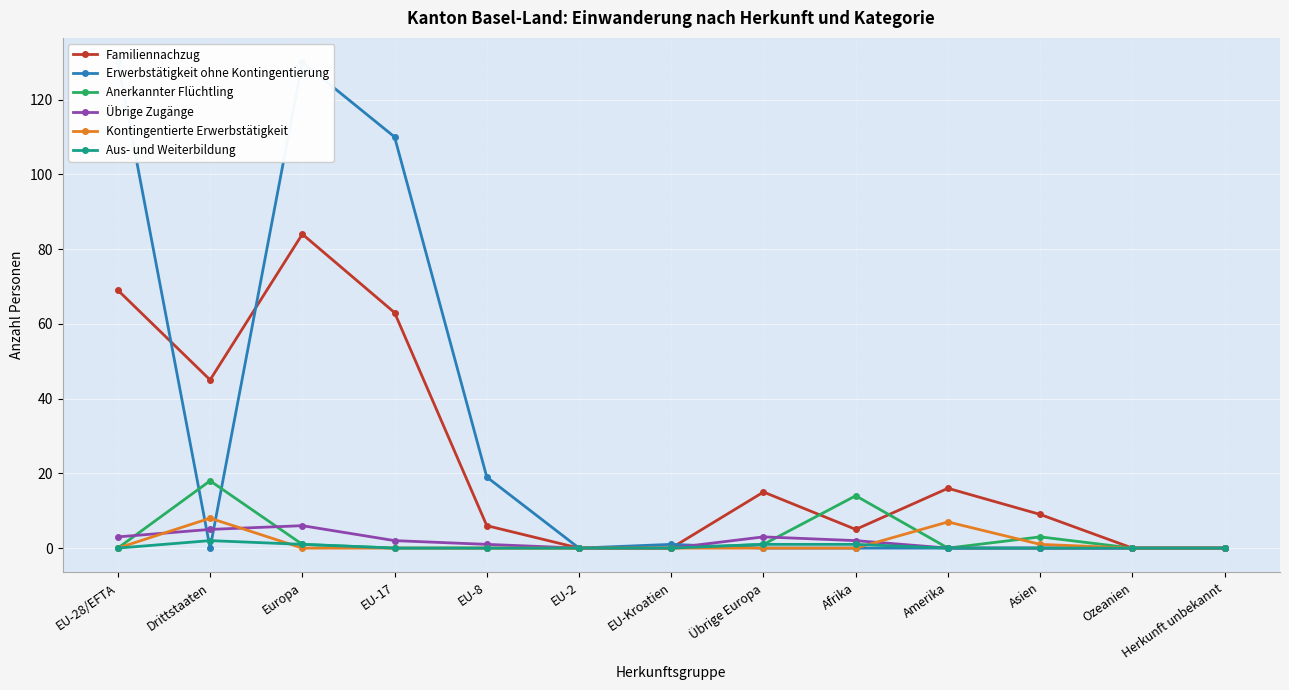

Rank the series by their maximum value, from highest to lowest.

Erwerbstätigkeit ohne Kontingentierung, Familiennachzug, Anerkannter Flüchtling, Kontingentierte Erwerbstätigkeit, Übrige Zugänge, Aus- und Weiterbildung